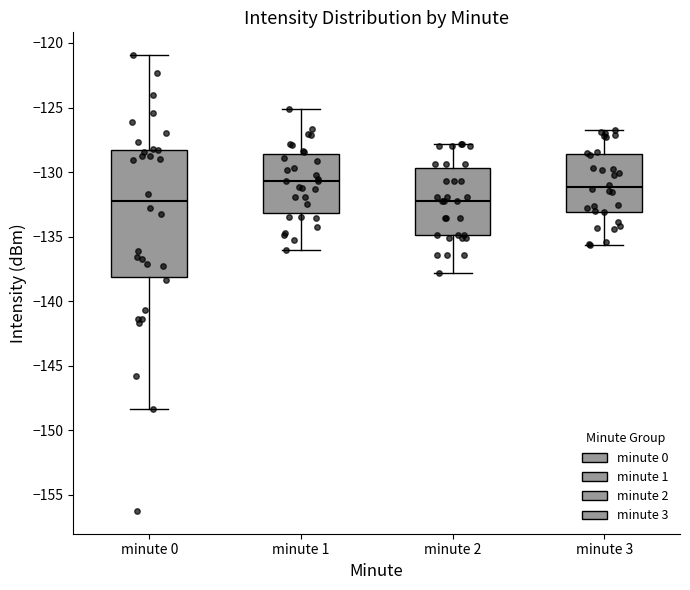

Reading left to right, read every box against the y-axis: the position of its median line, the range the box covers, and the ends of its whiskers. The values are not printed on the chart, so give them approximately, as read against the axis.

minute 0: median -132.5, box -138.0 to -128.5, whiskers -148.5 to -121.0
minute 1: median -130.5, box -133.0 to -128.5, whiskers -136.0 to -125.0
minute 2: median -132.0, box -135.0 to -129.5, whiskers -138.0 to -128.0
minute 3: median -131.0, box -133.0 to -128.5, whiskers -135.5 to -127.0